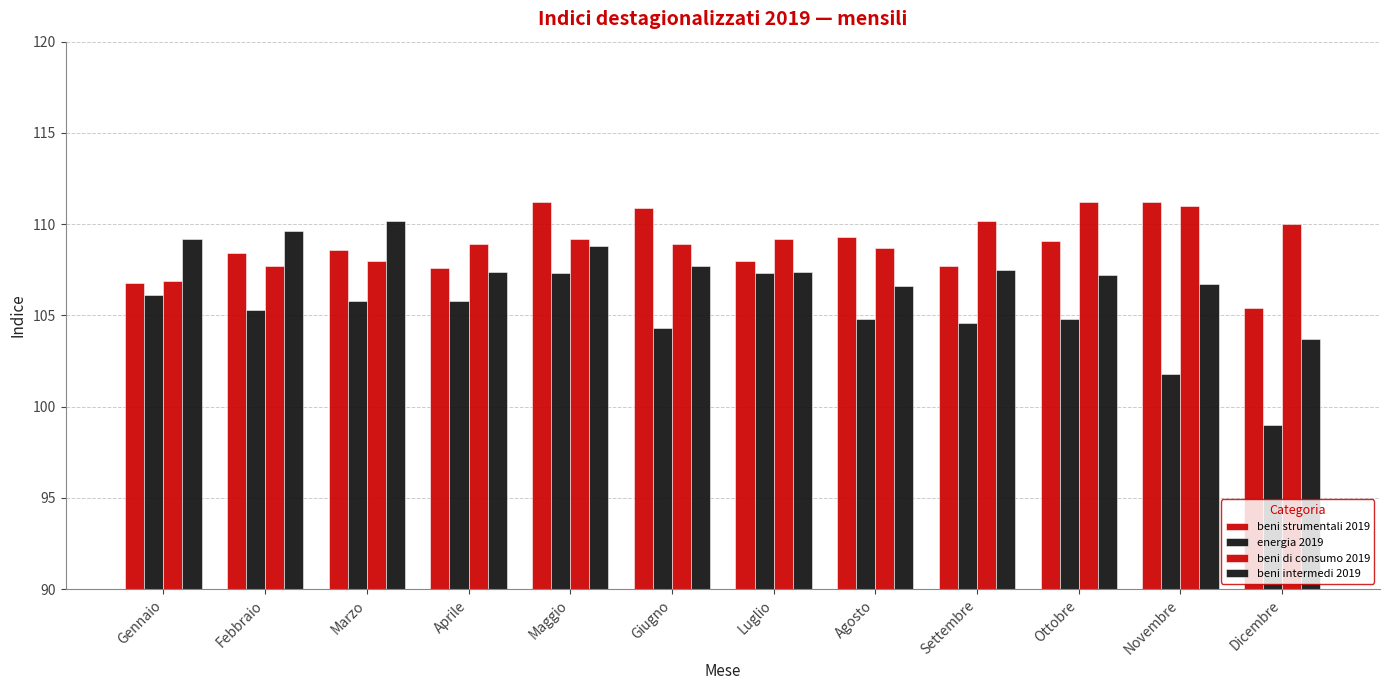

What is the sum of the beni strumentali 2019 values at Dicembre and Agosto?

214.7